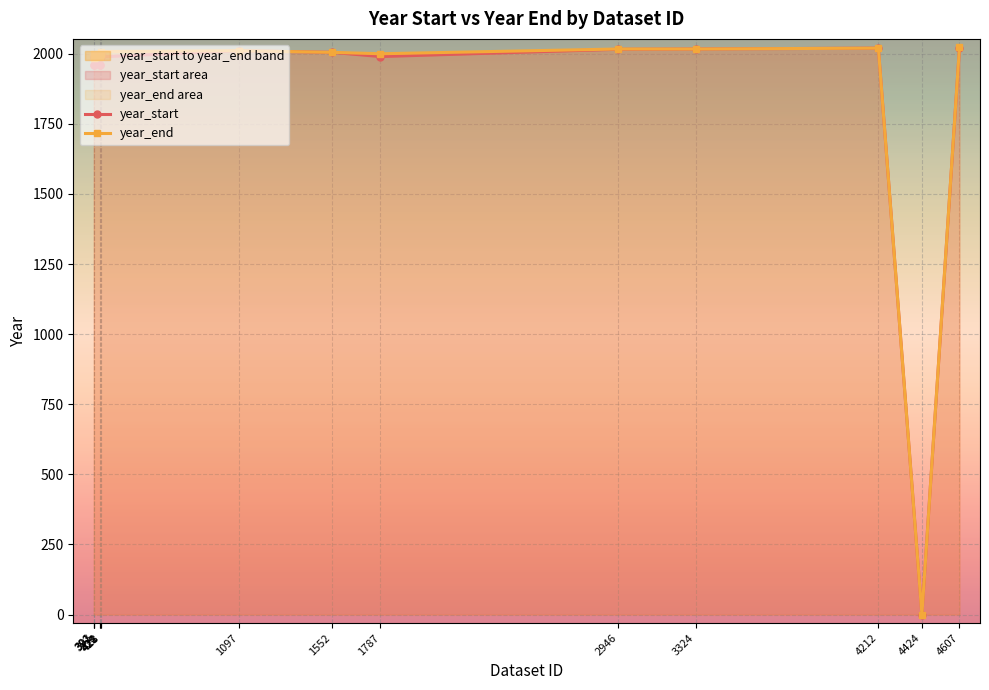

What is the value of the year_end point at the 11th from the left?

2017